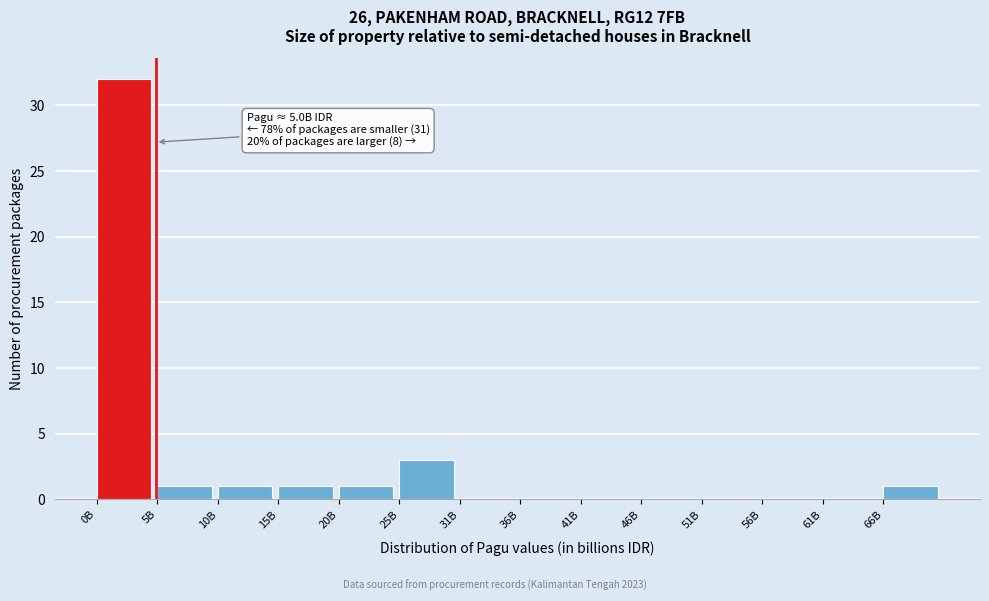

Reading left to right, transcribe all the data shown in this chart.

0B=32	5B=1	10B=1	15B=1	20B=1	25B=3	31B=0	36B=0	41B=0	46B=0	51B=0	56B=0	61B=0	66B=1